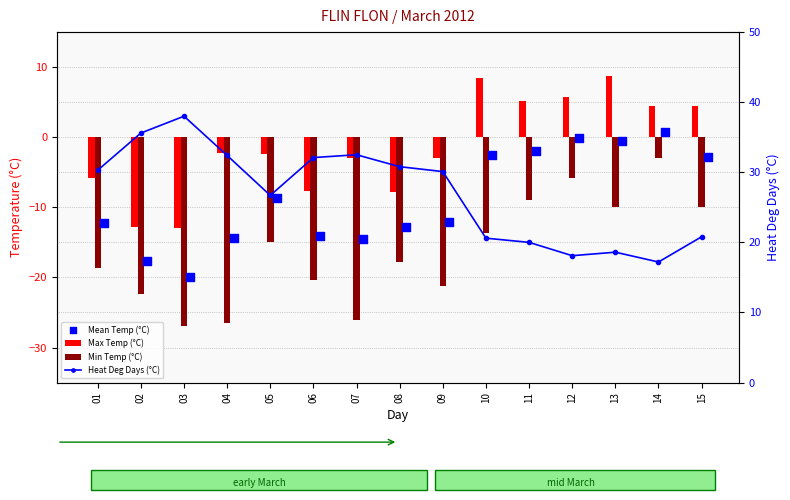

Which series reaches the minimum Y coordinate?

Min Temp (°C)